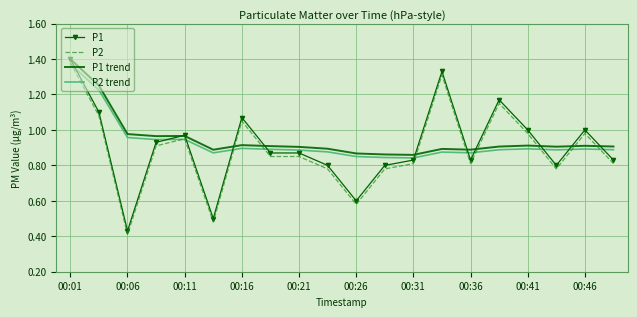

True or false: P1 and P2 cross at least once.

False